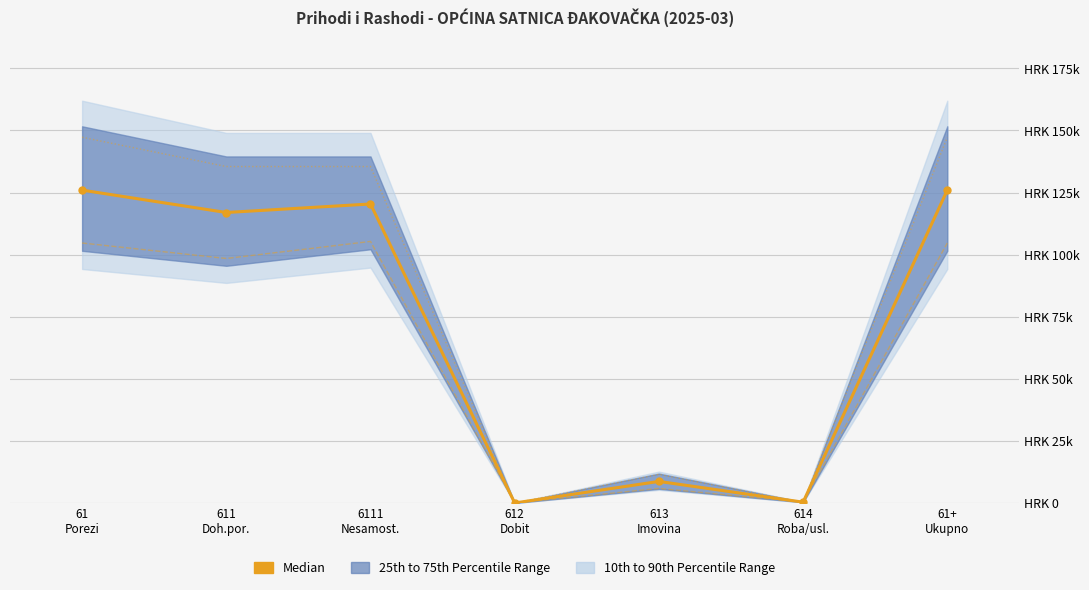

Reading left to right, extract all data points from this chart.

125982.2	116973.5	120406.2	0.0	8681.3	327.4	125982.2